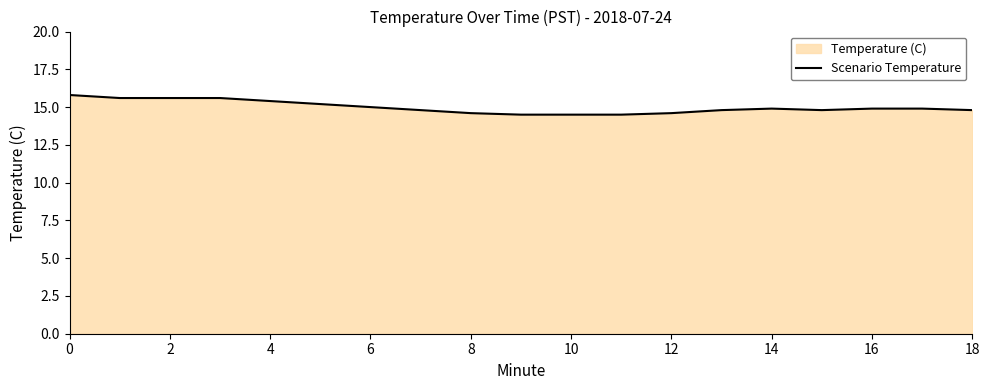

How many points are higher than both their immediate neighbors (excluding endpoints)?

1